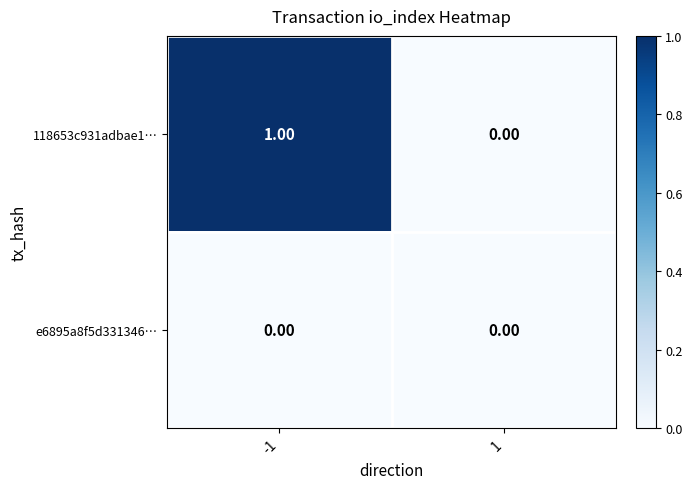

How many categories are shown in the chart?

2